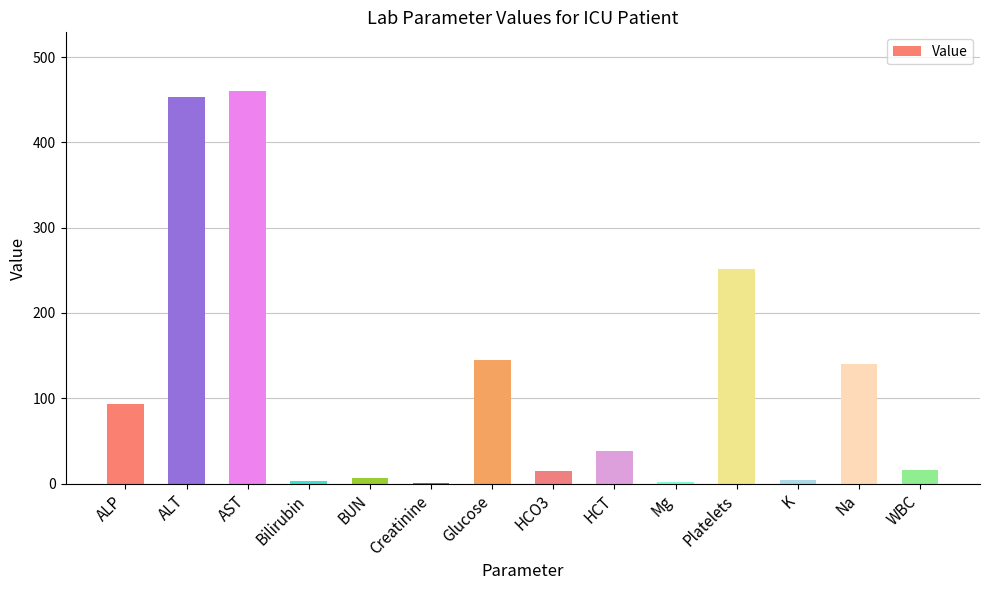

True or false: the data shows 1.8 at Mg.

True